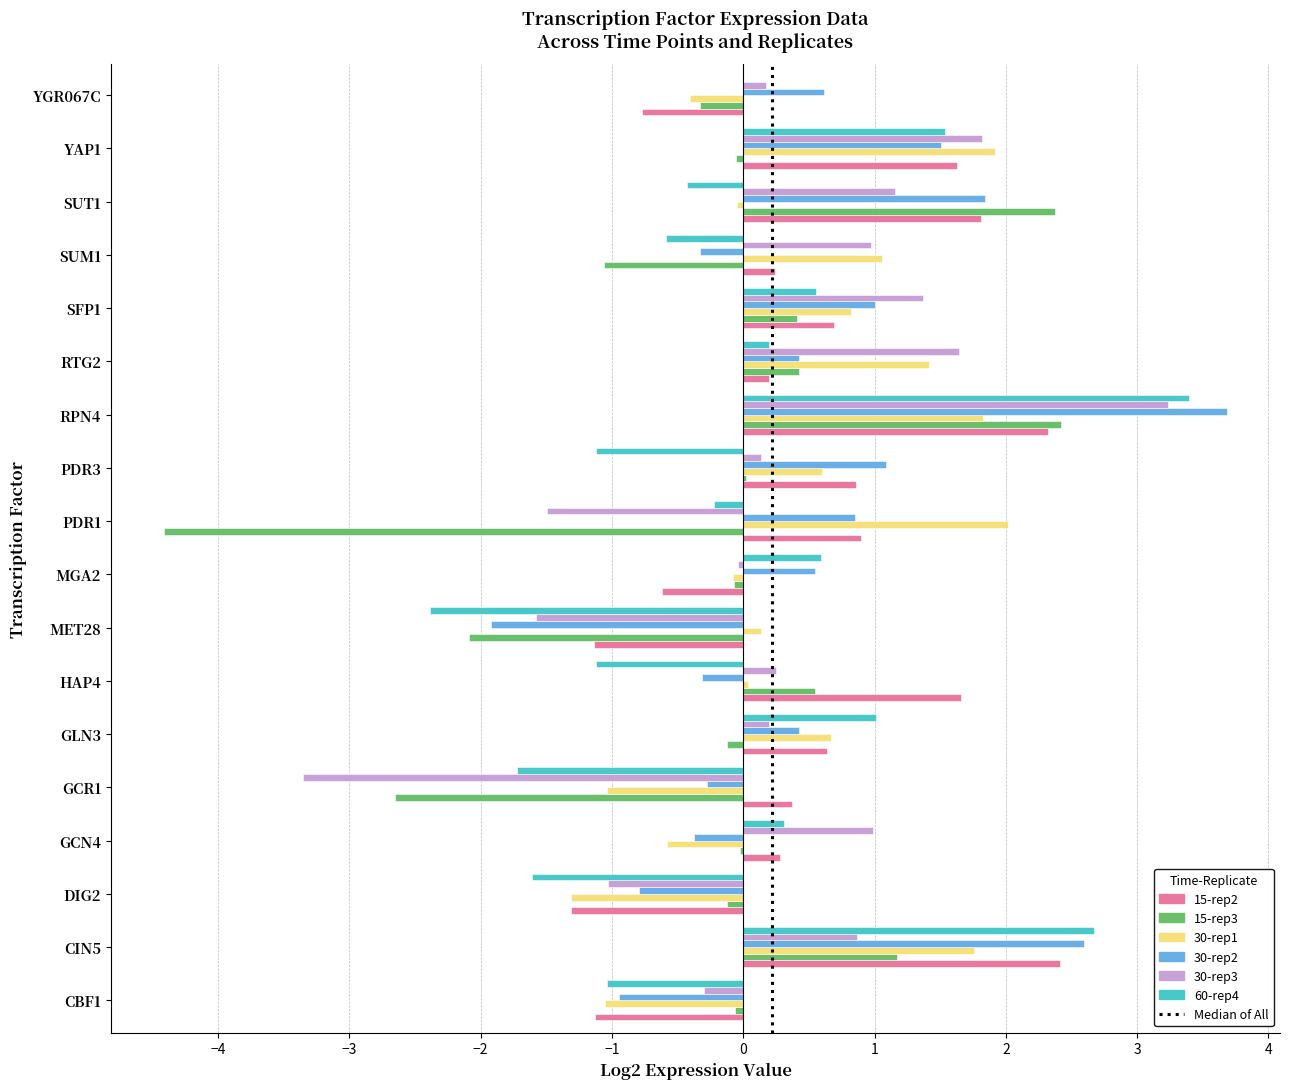

What is the sum of all 15-rep2 values?

9.1